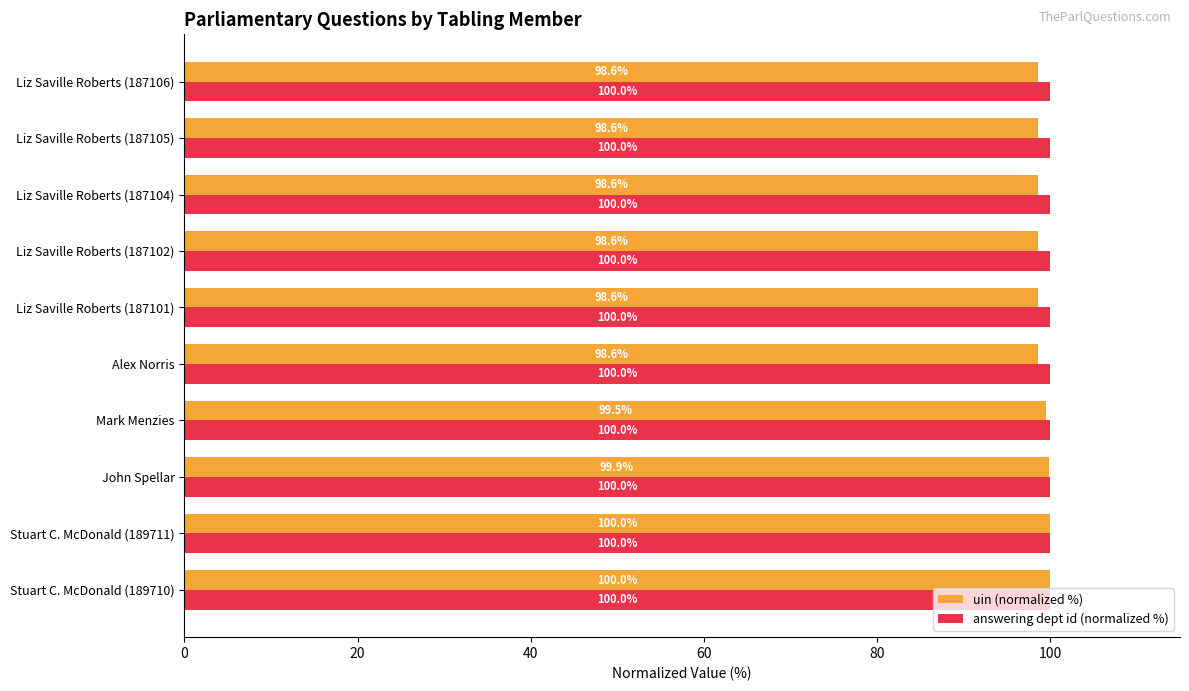

Rank the series by their average value, from highest to lowest.

answering dept id (normalized %), uin (normalized %)